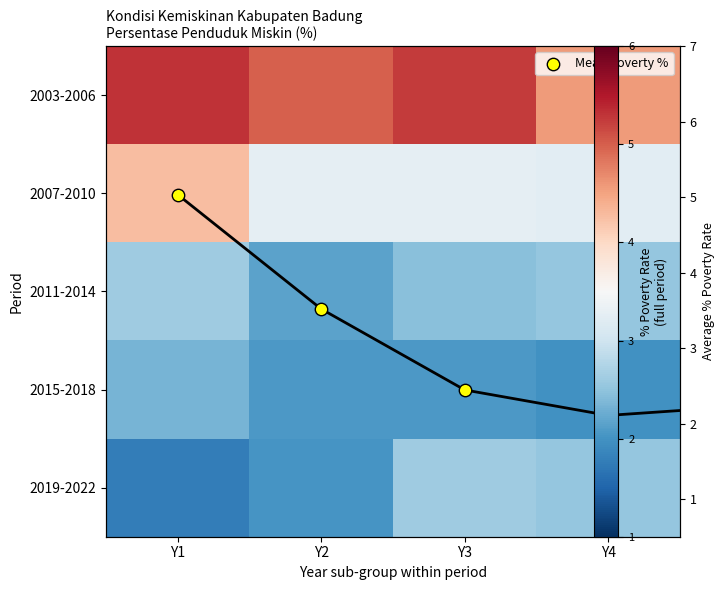

Which series has the largest range (max minus min)?

2007-2010